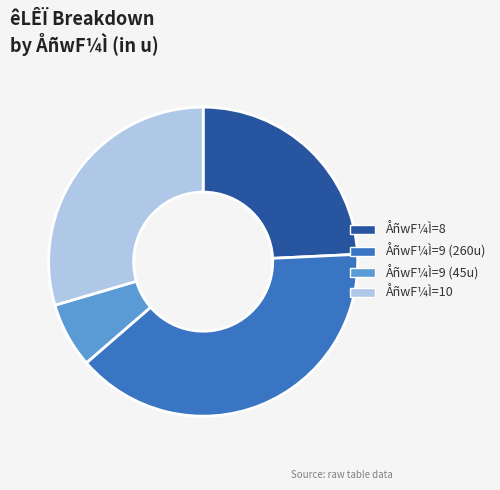

What is the smallest slice in the pie chart?

ÅñwF¼Ì=9 (45u)